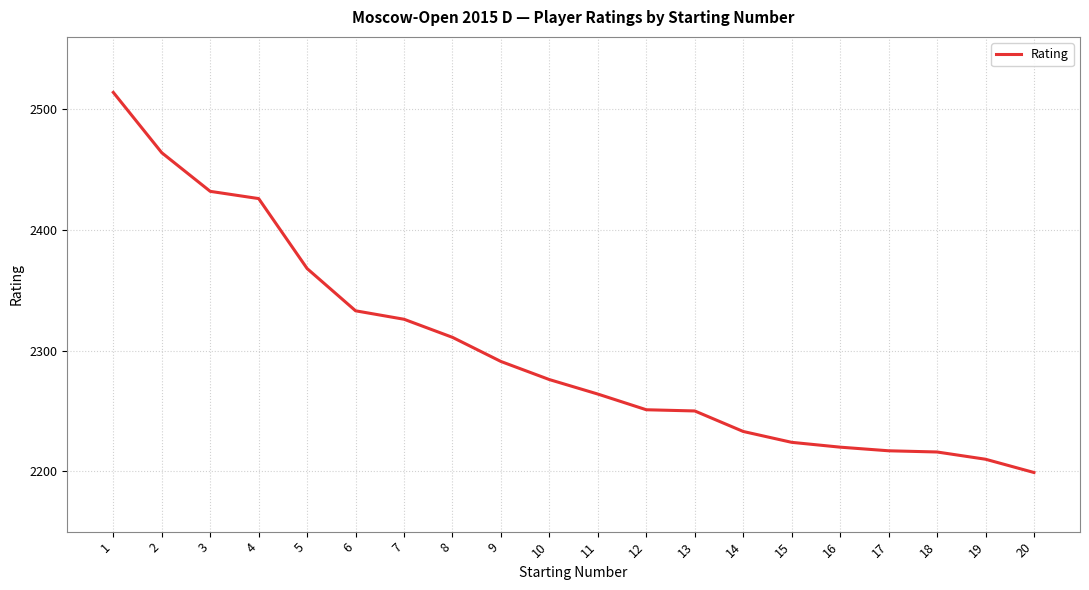

What is the maximum value shown in the chart?

2514